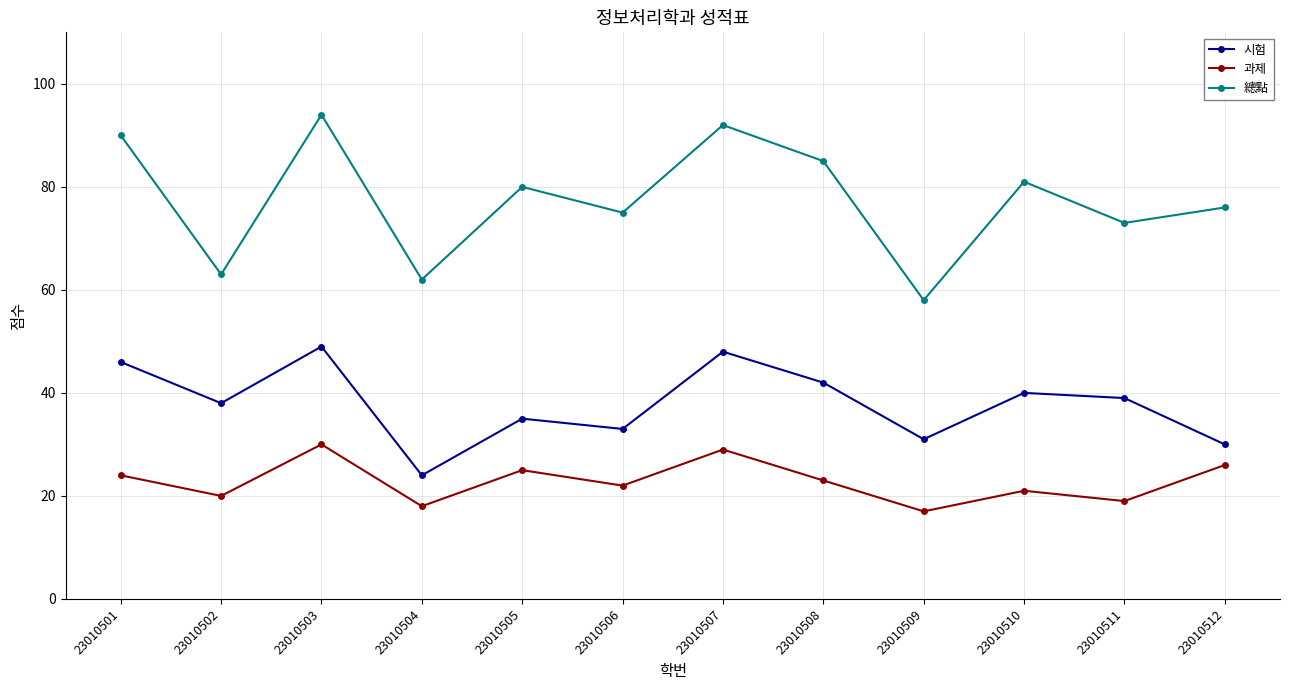

What is the difference between the maximum and second lowest values in the 과제 series?

12